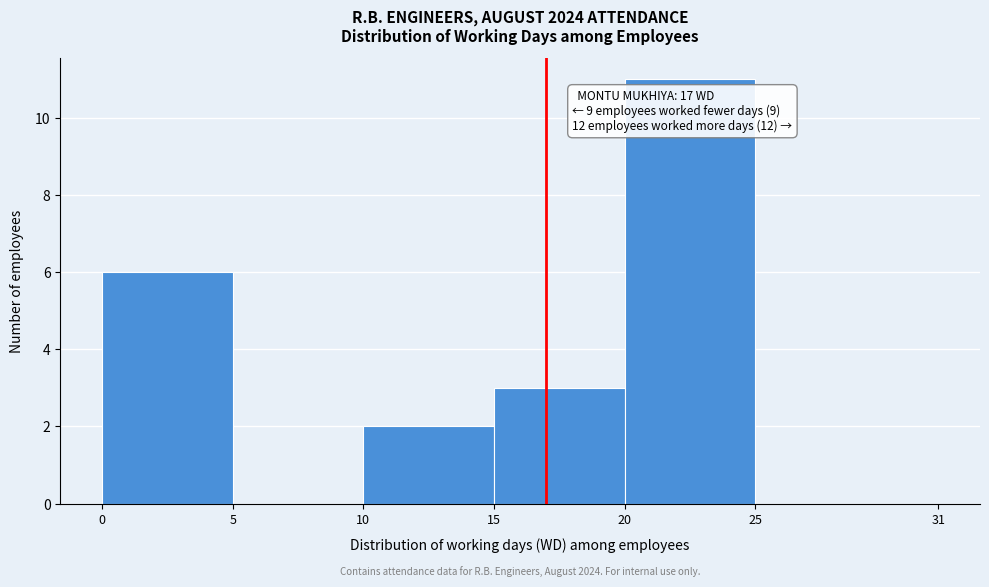

Reading right to left, list all the values displayed in this chart.

25=0	20=11	15=3	10=2	5=0	0=6